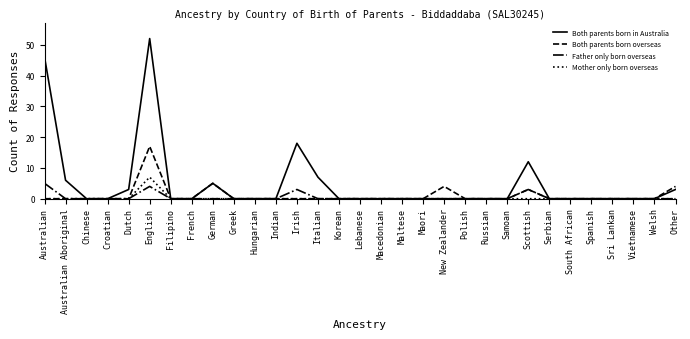

What is the sum of all Mother only born overseas values?

7